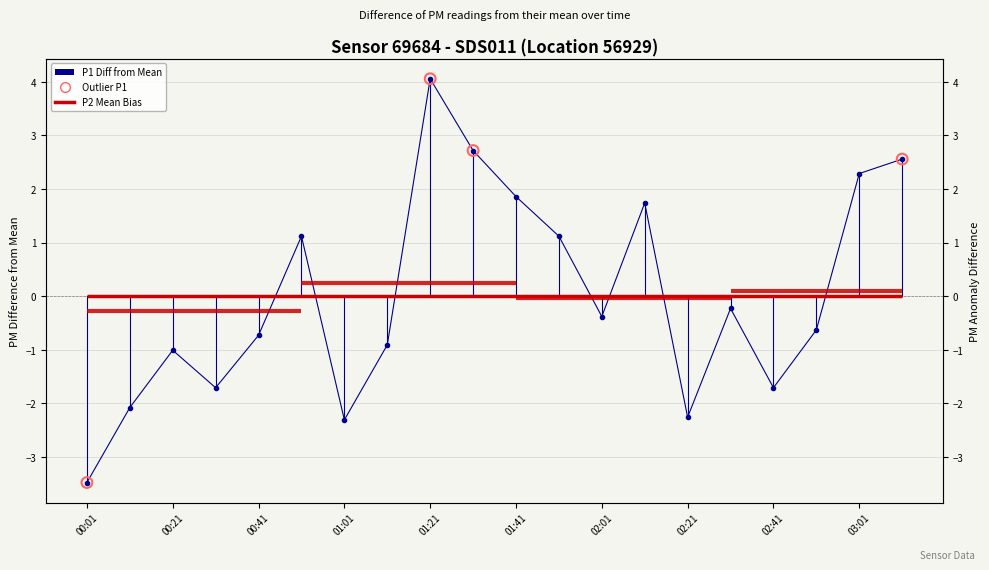

What is the change in value from 14 to 15?

+2.0